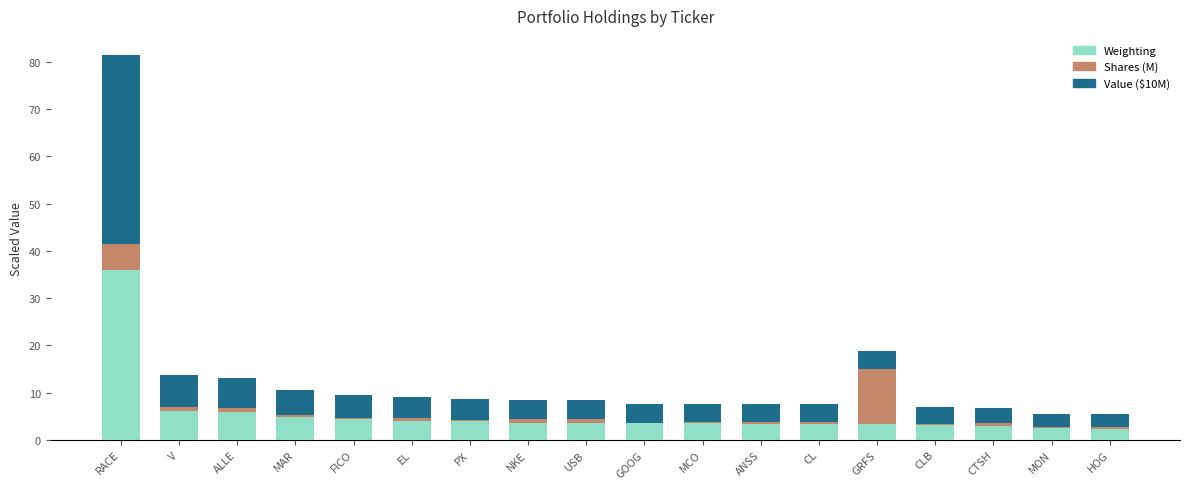

At which category is the sum across all series the highest?

RACE